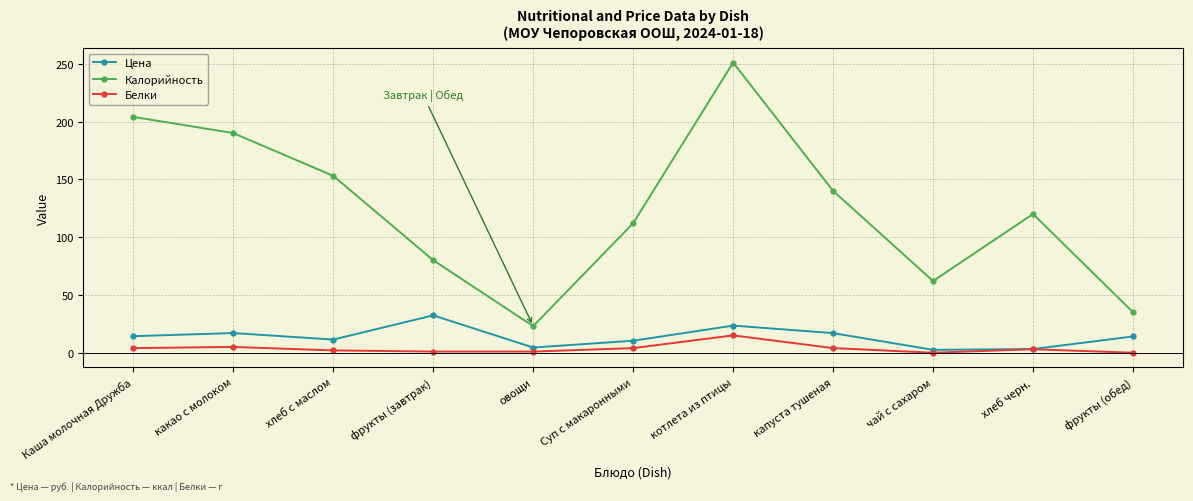

True or false: Цена has a value of 14.1 at фрукты (обед).

True